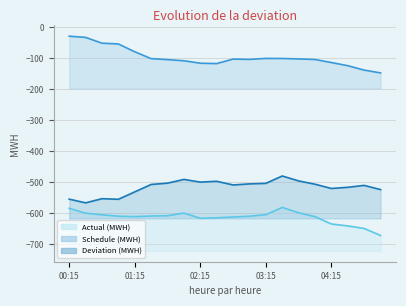

Is it true that Actual (MWH) equals -307.2 at 11?

False